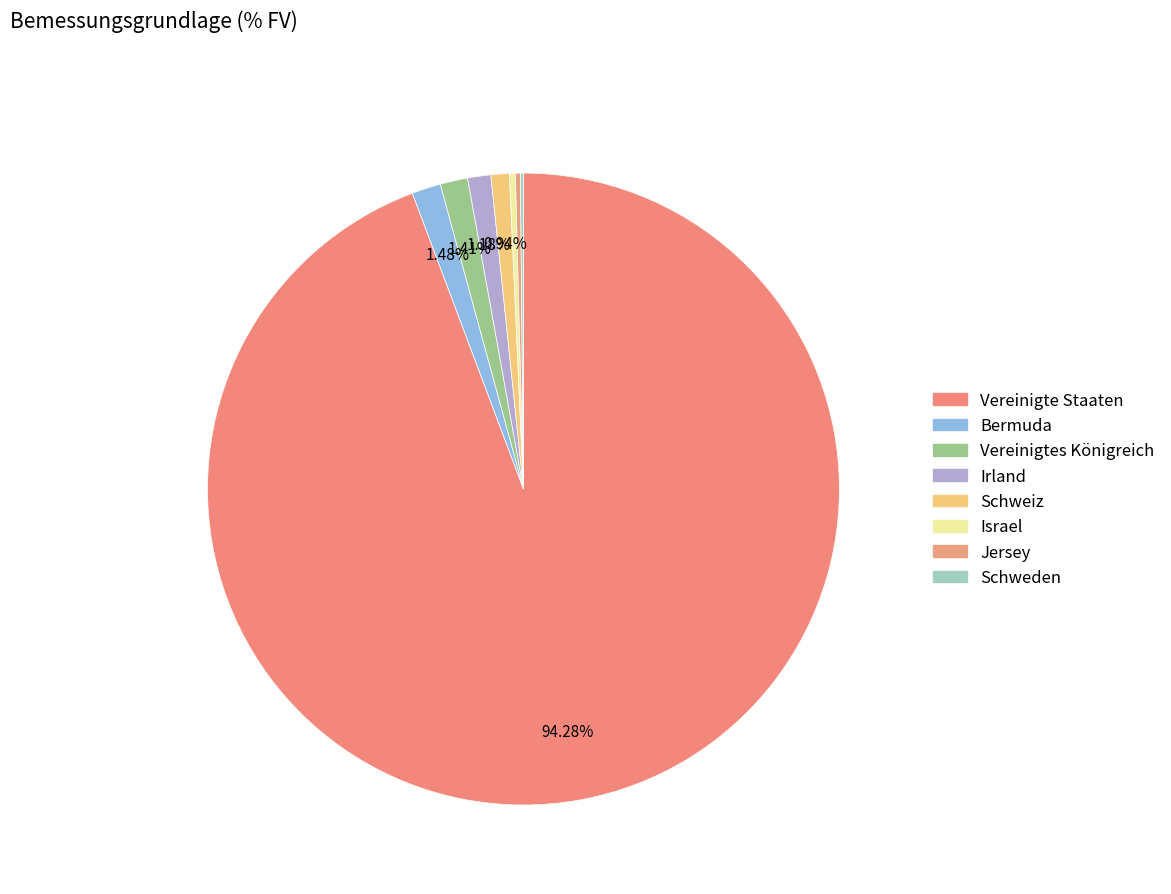

To the nearest percent, what is the difference between the largest and smallest slice percentages?

94%